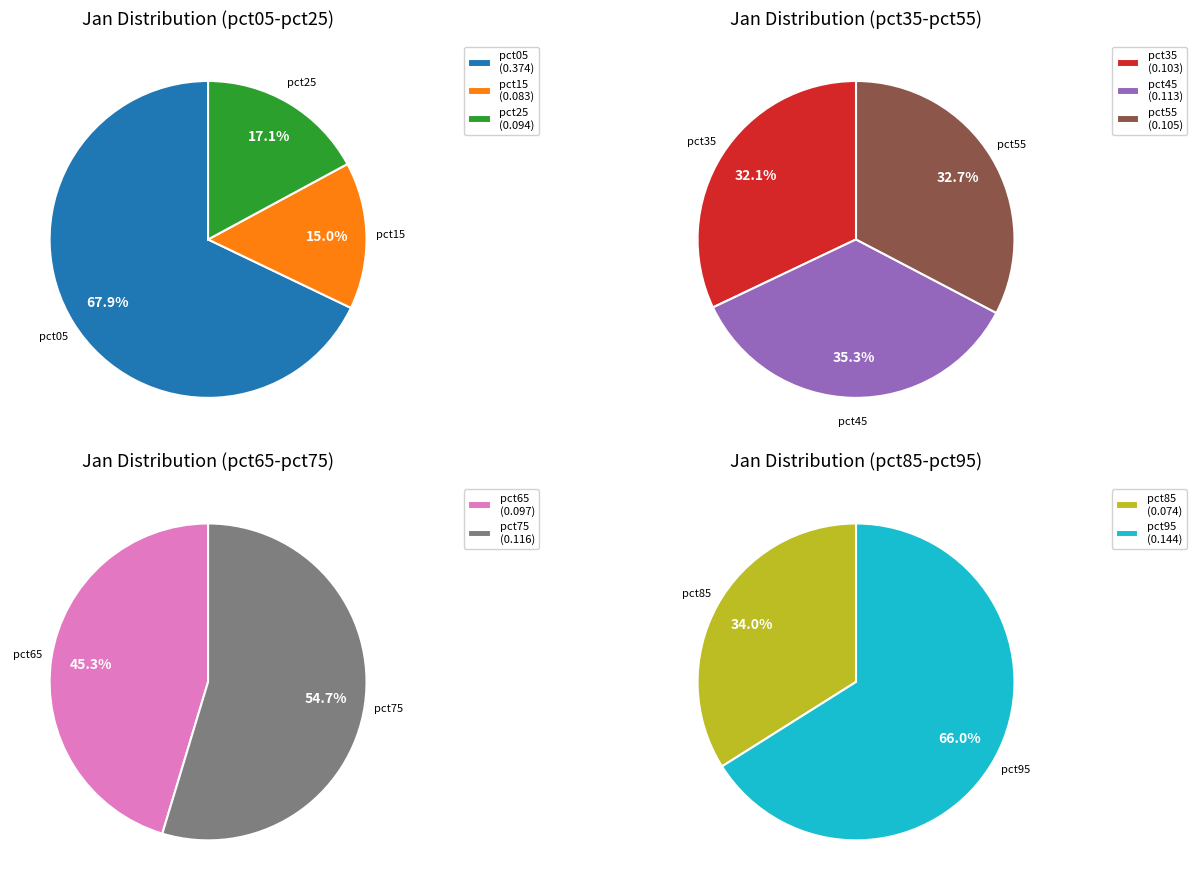

Between pct55 and pct25, which is larger?

pct55